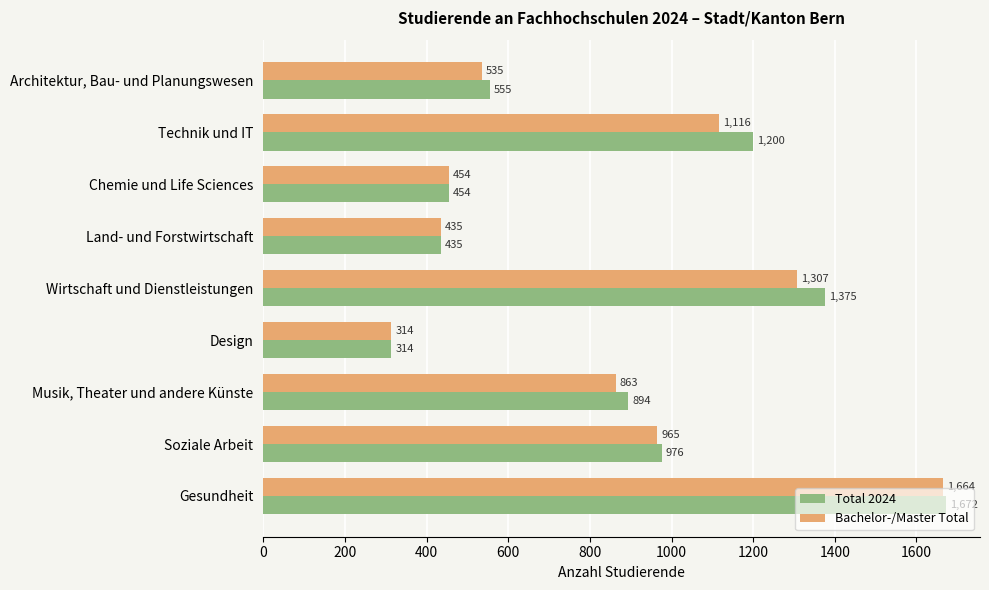

Which series changed the most between Land- und Forstwirtschaft and Wirtschaft und Dienstleistungen?

Total 2024